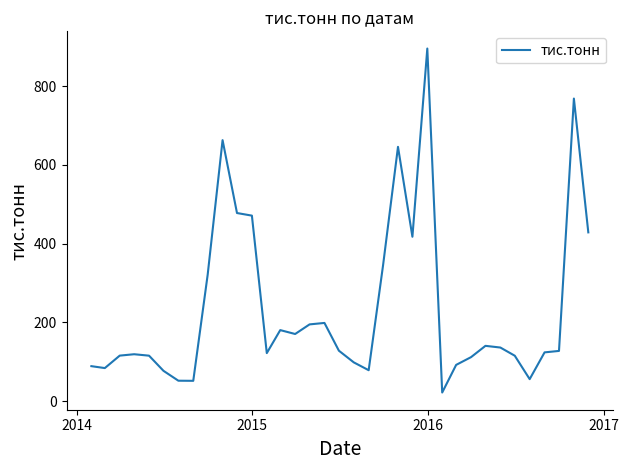

How many categories are shown in the chart?

35